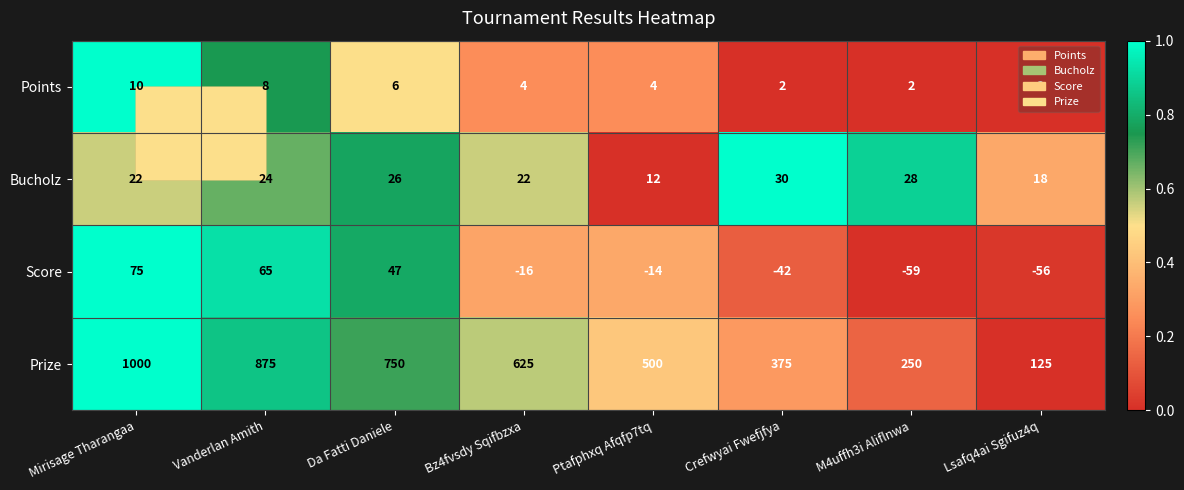

List the series in order of their peak value, highest first.

Prize, Score, Bucholz, Points